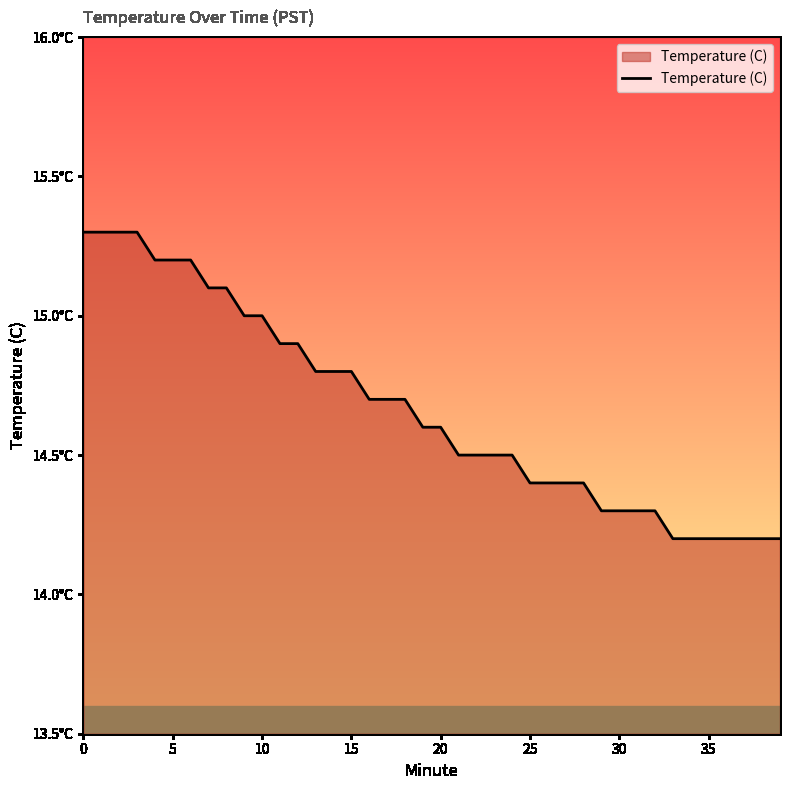

Reading left to right, extract all data points from this chart.

15.3	15.3	15.3	15.3	15.2	15.2	15.2	15.1	15.1	15.0	15.0	14.9	14.9	14.8	14.8	14.8	14.7	14.7	14.7	14.6	14.6	14.5	14.5	14.5	14.5	14.4	14.4	14.4	14.4	14.3	14.3	14.3	14.3	14.2	14.2	14.2	14.2	14.2	14.2	14.2